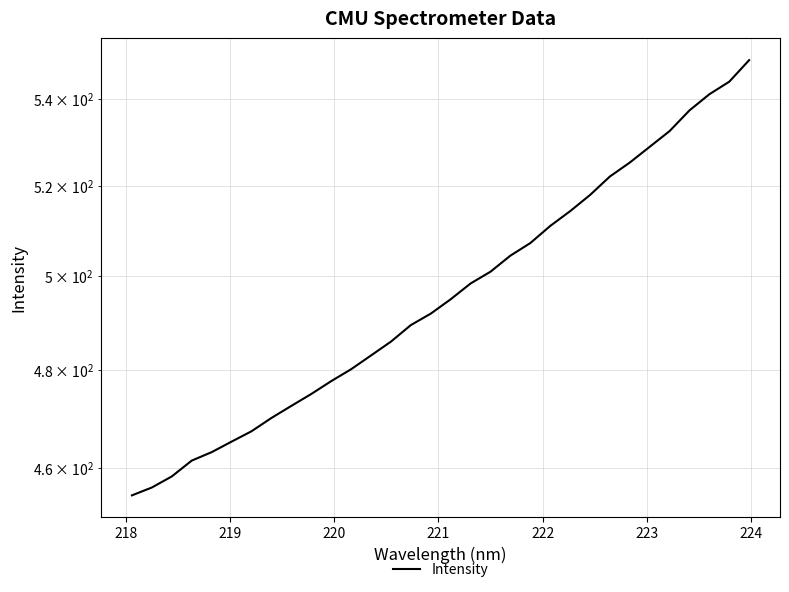

What is the value of the 28th point from the left?

532.5